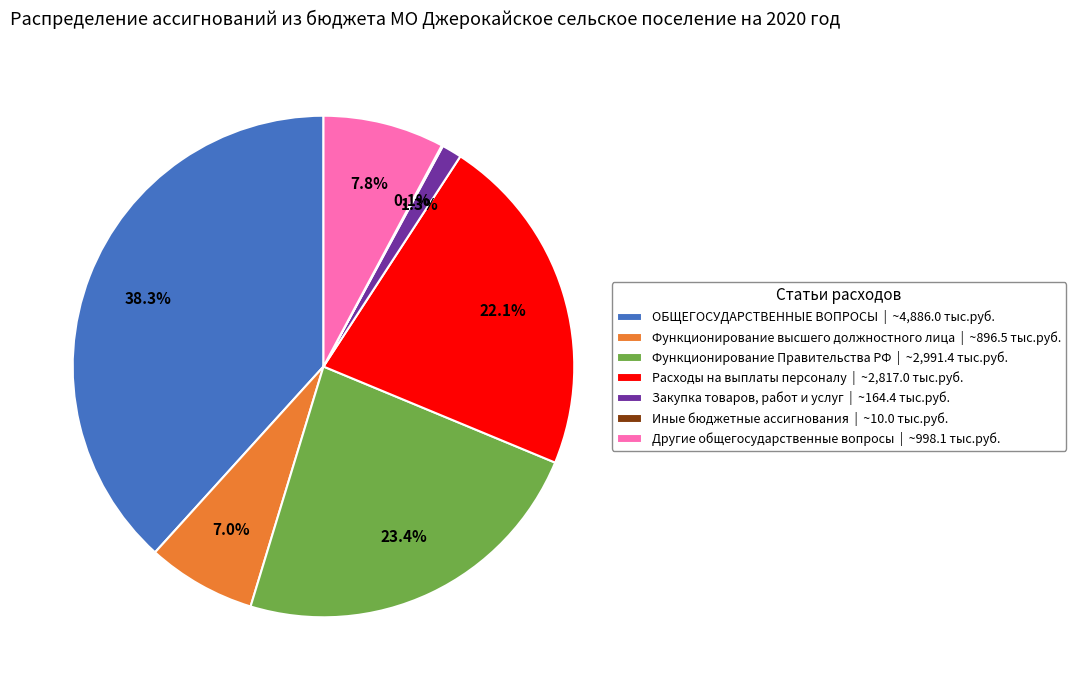

Is there a majority slice in this chart?

No